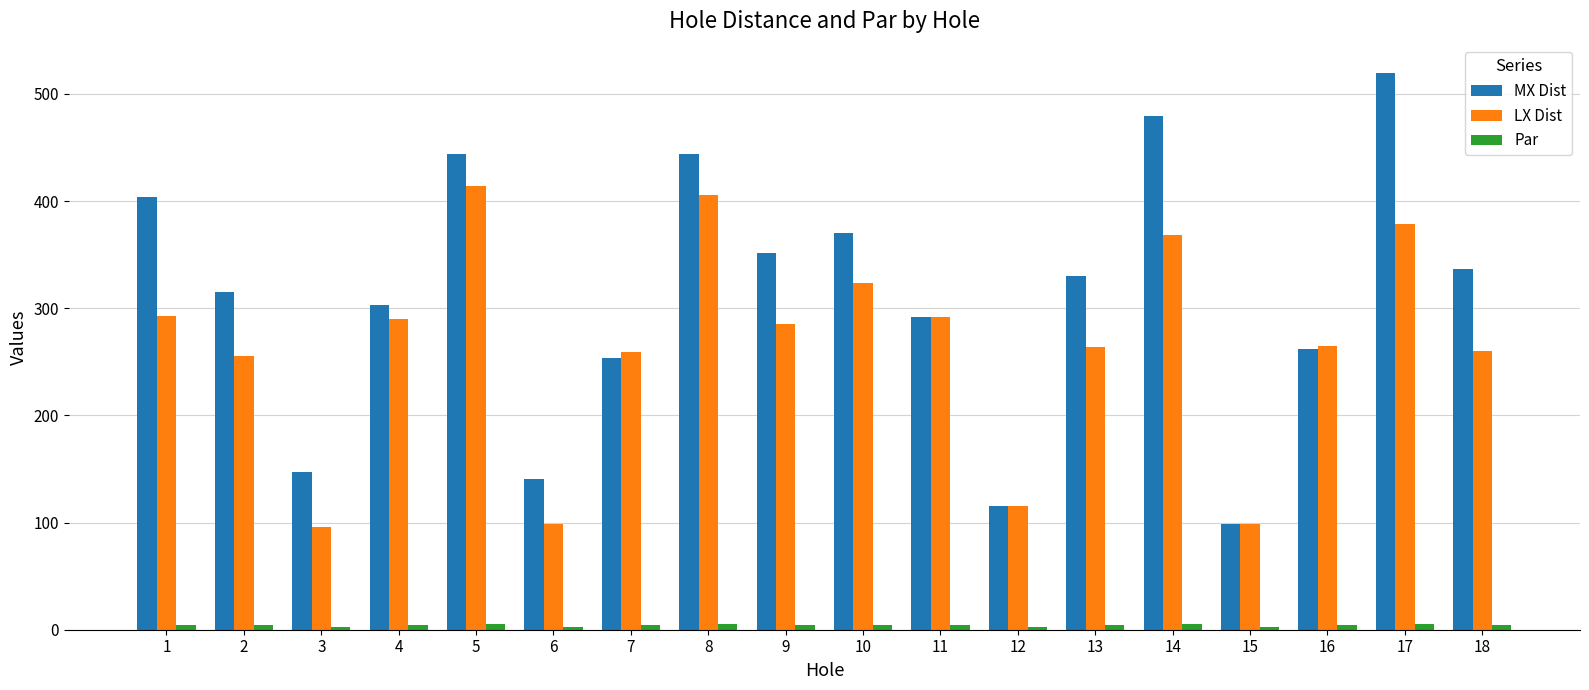

How many bars are there in total?

54